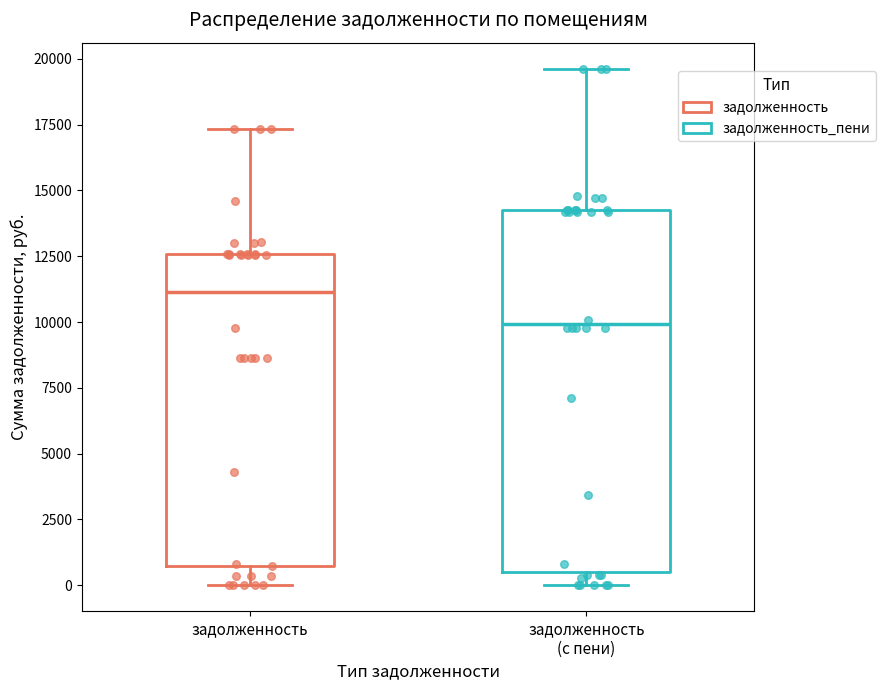

Which box has the lowest median line?

задолженность (с пени)